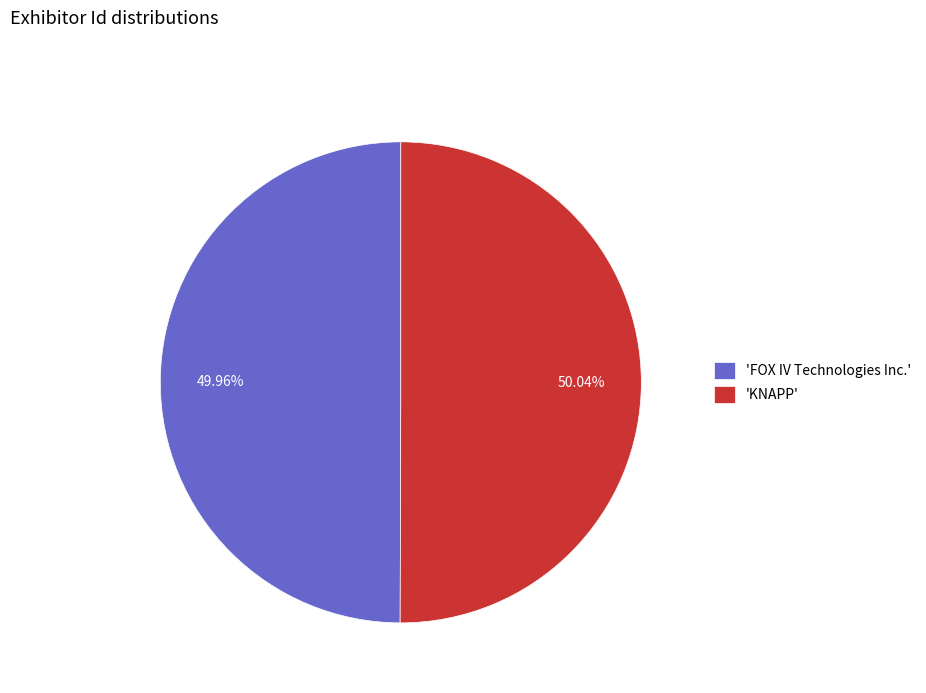

Do 'FOX IV Technologies Inc.' and 'KNAPP' together represent more than half of the pie?

Yes